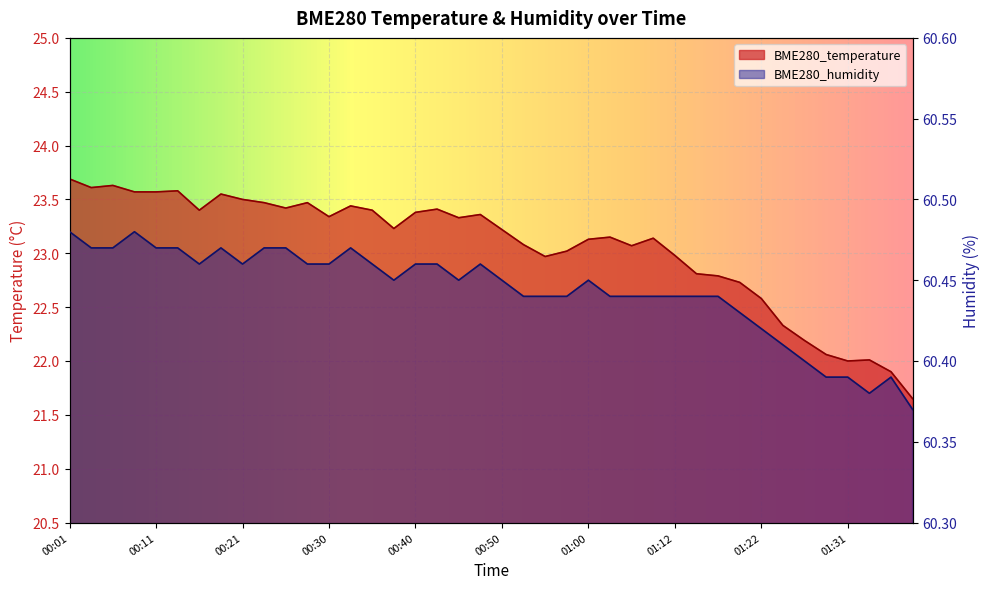

The value of BME280_humidity at 01:22 is 100.2. True or false?

False